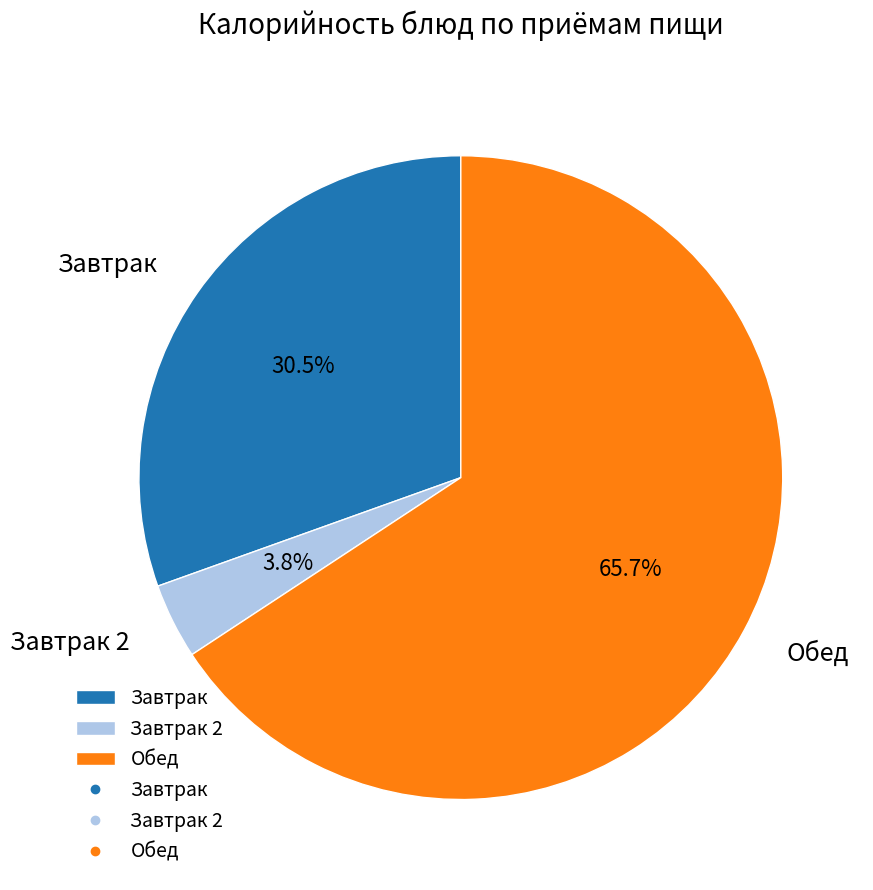

Which category has the smallest portion of the pie?

Завтрак 2